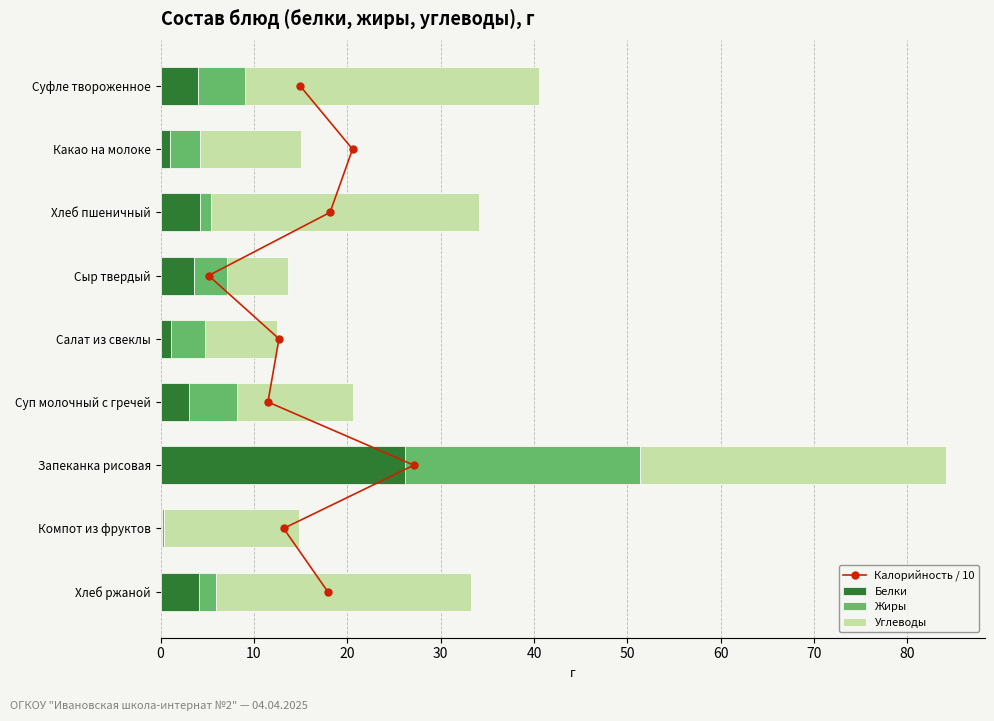

Which category has the highest value in the Белки series?

Запеканка рисовая